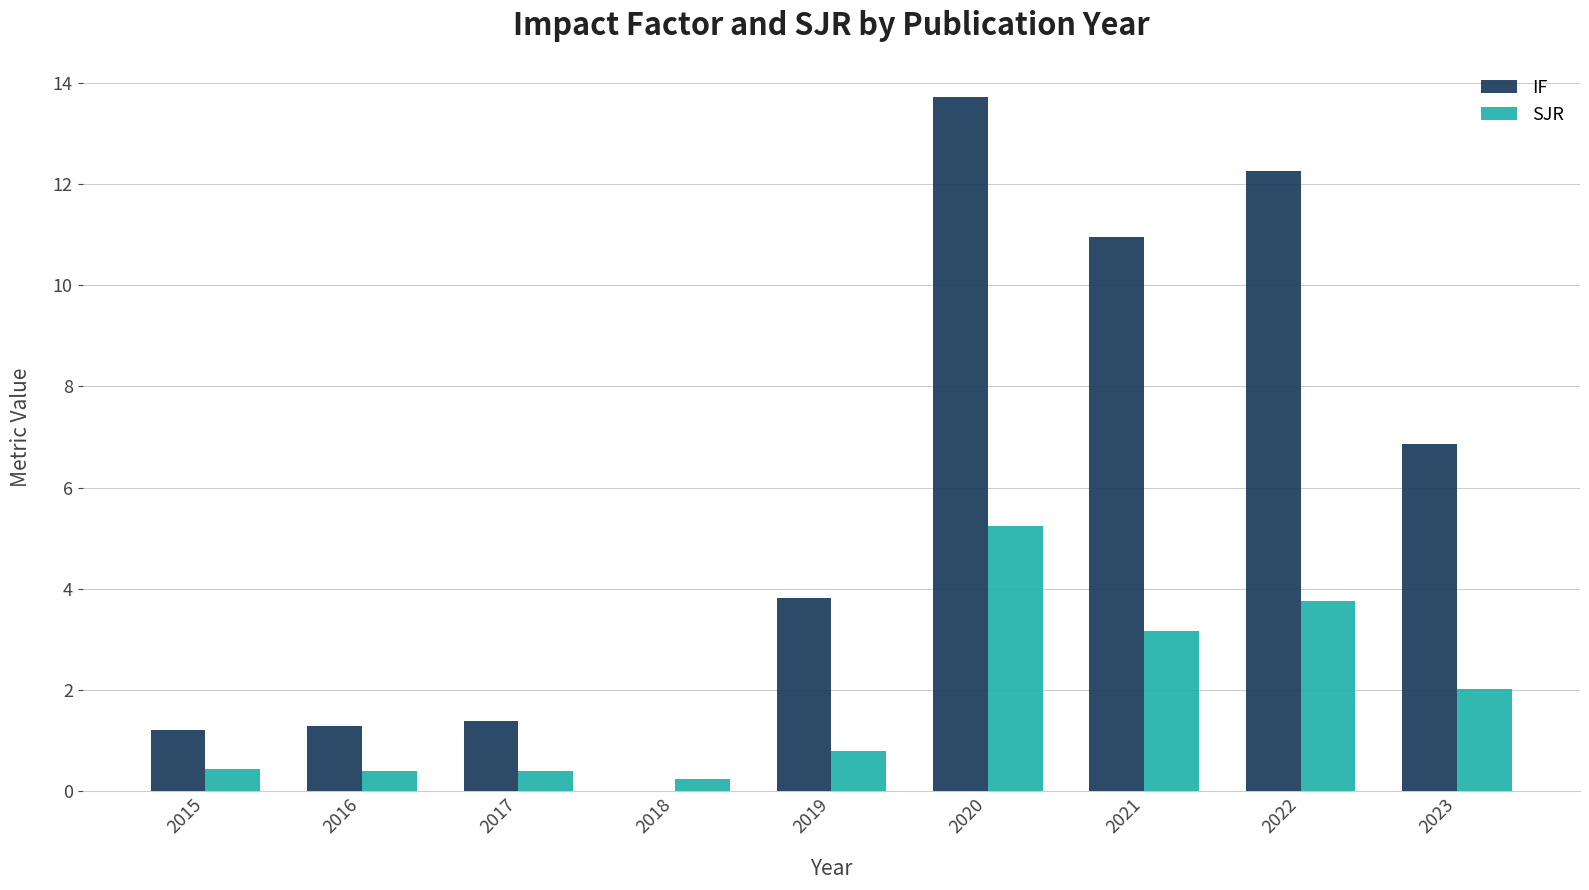

Are the bars grouped side by side (vs. stacked)?

Yes